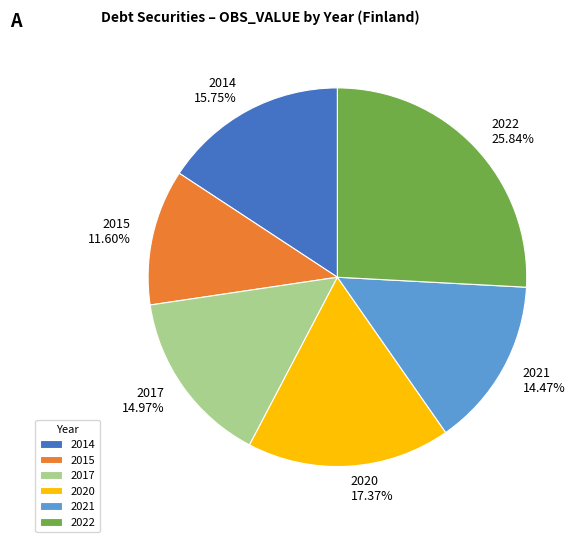

To the nearest percent, what is the combined percentage of 2022 and 2014?

42%